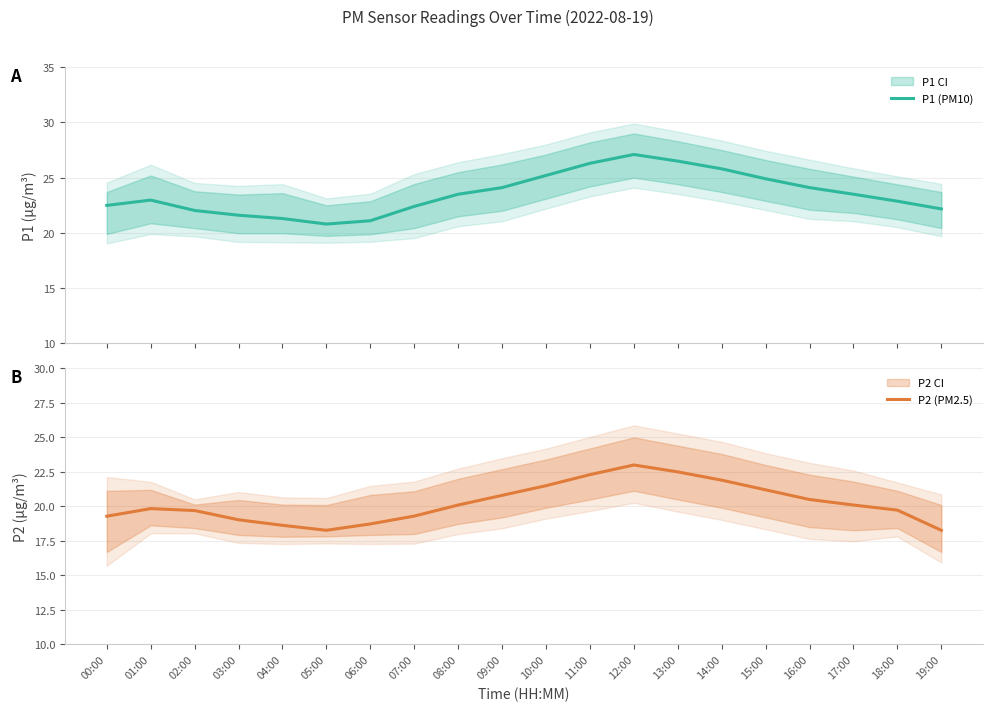

What are all the series names shown in the legend?

P1 (PM10), P2 (PM2.5)